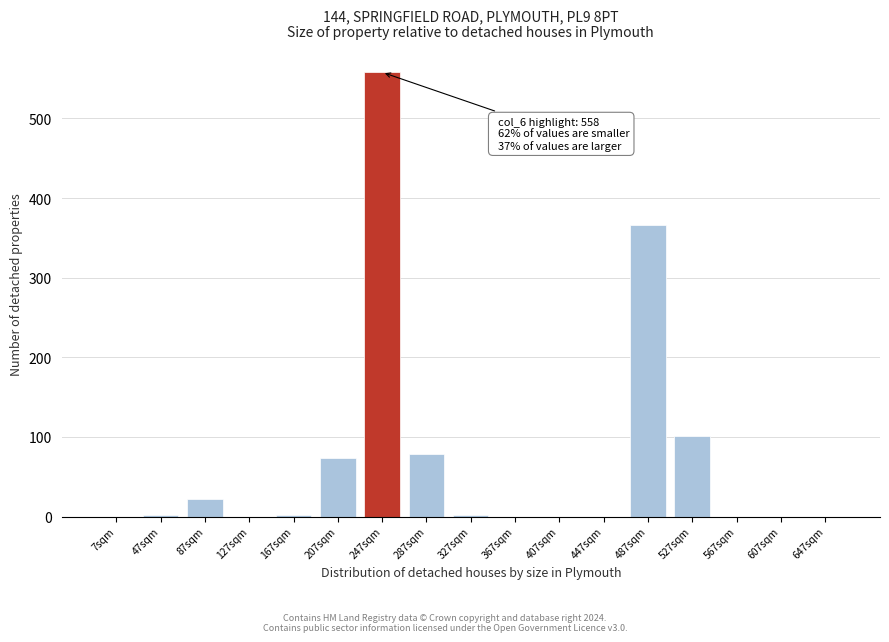

Which category has the highest value across all series?

247sqm